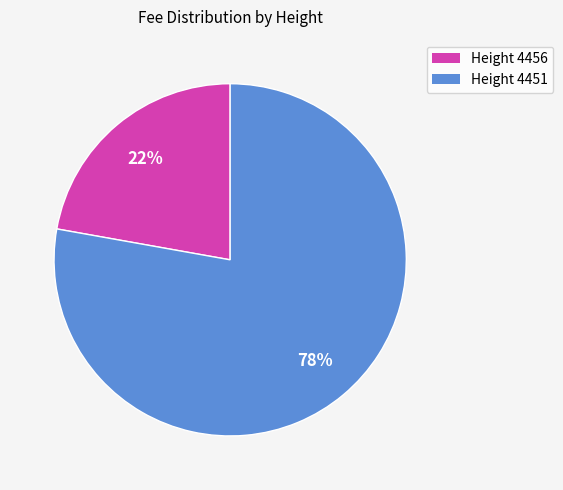

Does any single category account for the majority?

Yes